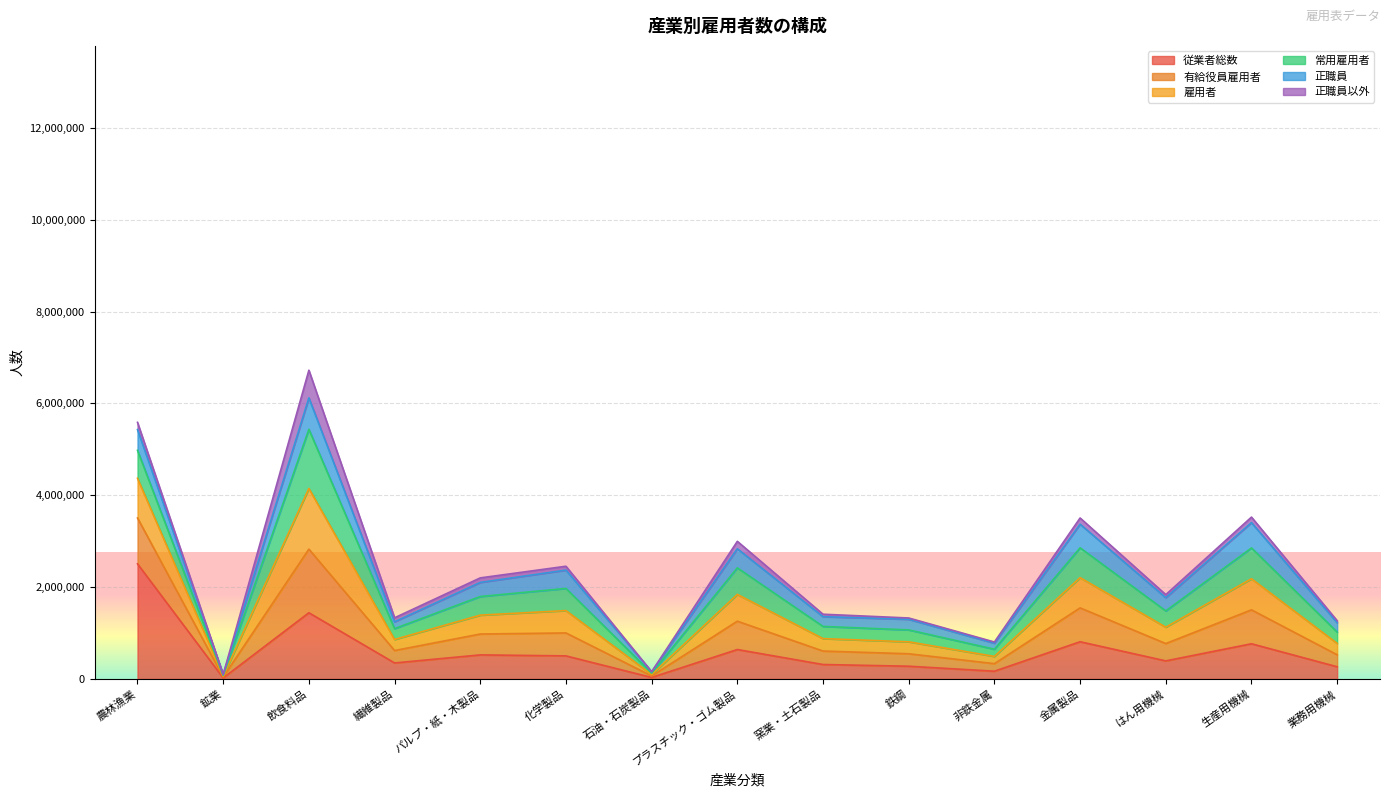

What is the total value across all series at 飲食料品?

6723835